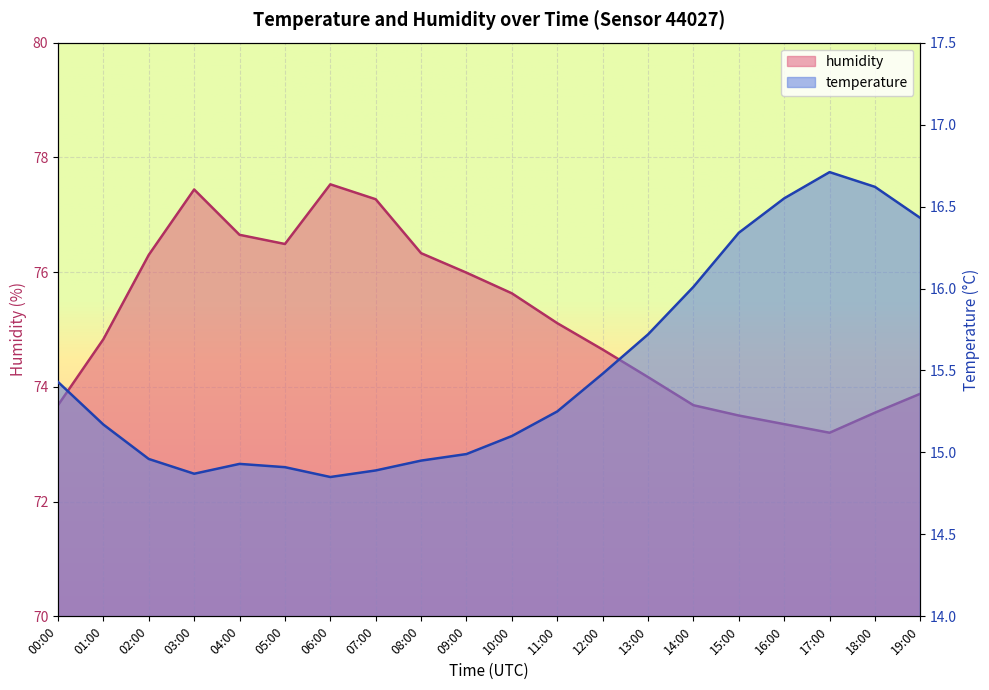

How many categories are shown in the chart?

20